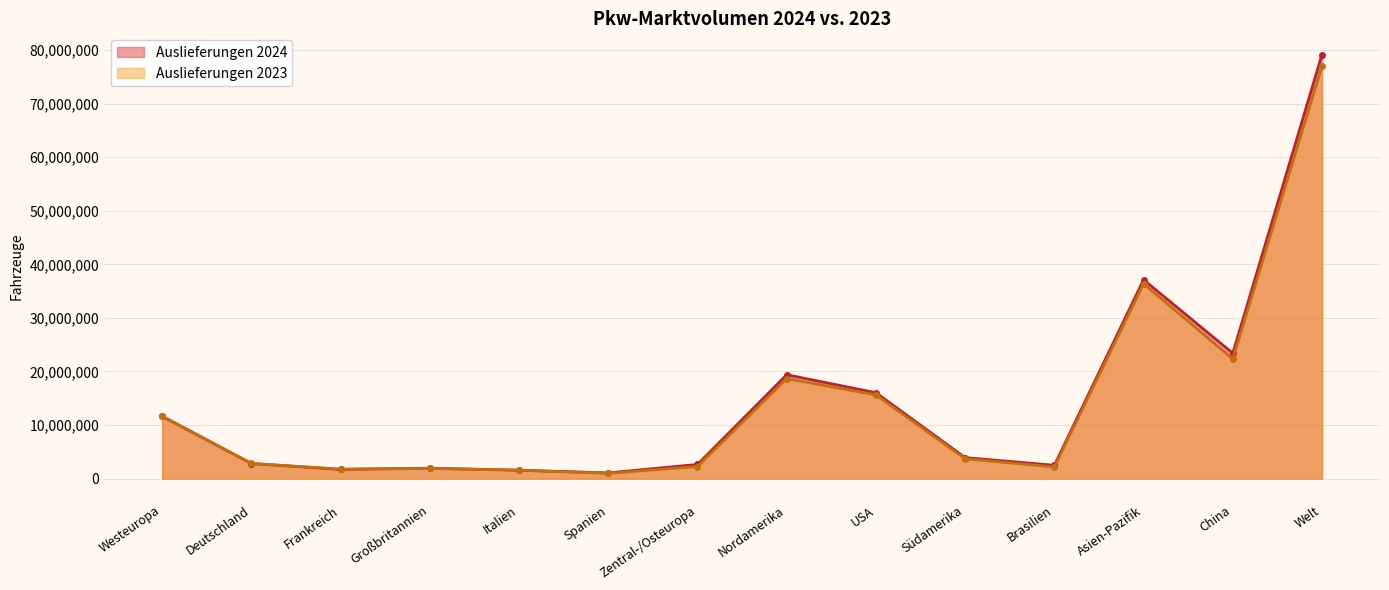

In Auslieferungen 2023, how many points are higher than both neighbors (excluding endpoints)?

3